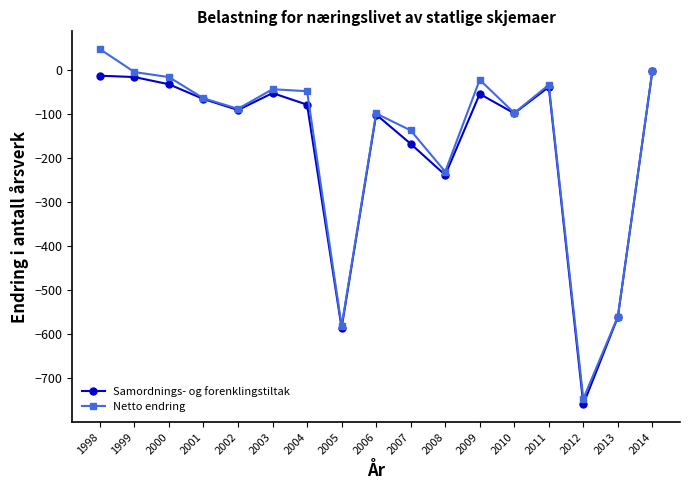

Which label corresponds to the smallest value in the chart?

2012